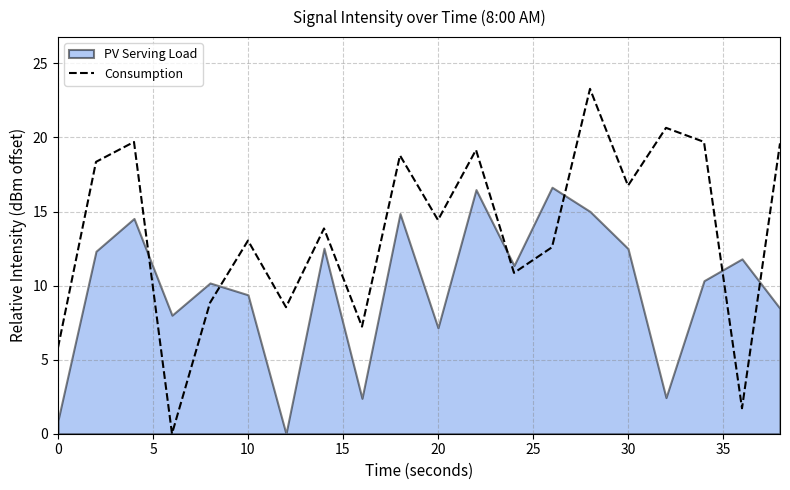

How many lines are shown in the chart?

1